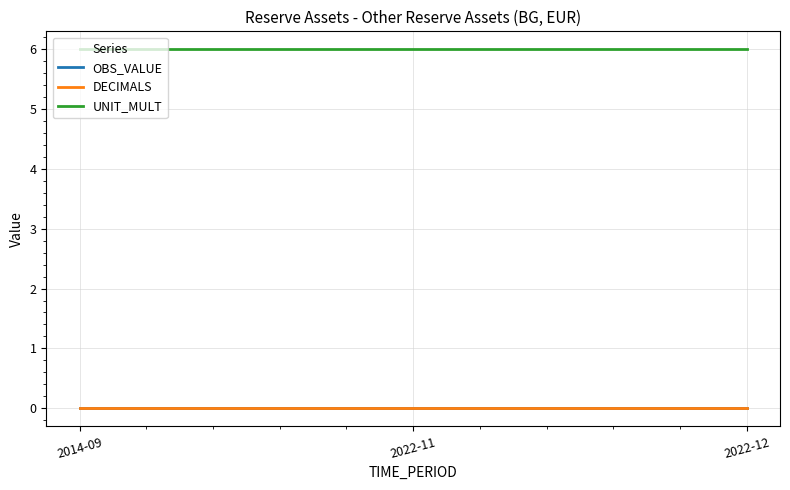

Reading right to left, what are all the values shown in this chart?

OBS_VALUE: 2022-12=0	2022-11=0	2014-09=0
DECIMALS: 2022-12=0	2022-11=0	2014-09=0
UNIT_MULT: 2022-12=6	2022-11=6	2014-09=6